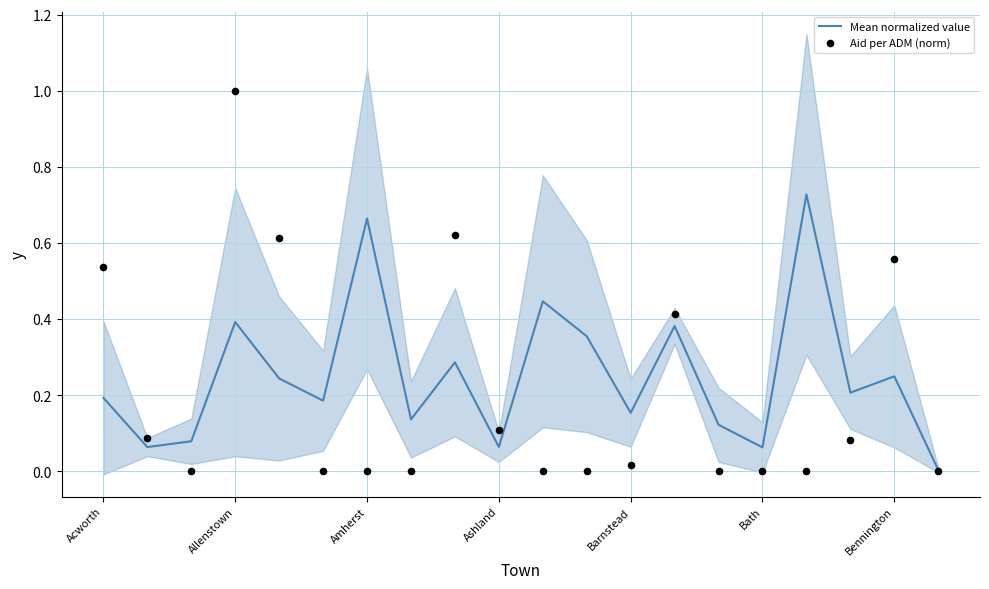

Which series has the largest Y range (max minus min)?

Aid per ADM (norm)